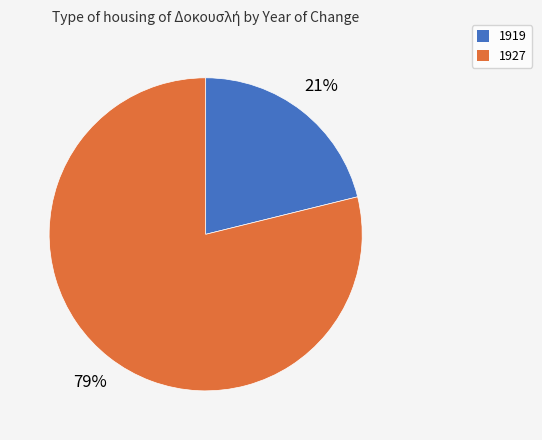

Is 1919 the majority of the pie?

No